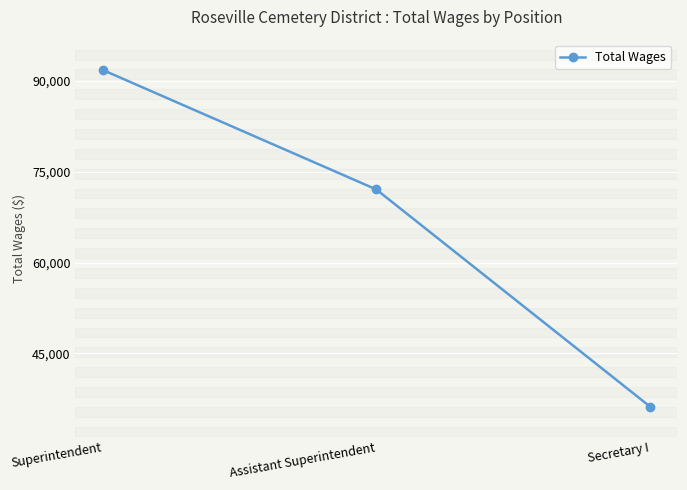

At which category does the chart reach its minimum across all series?

Secretary I